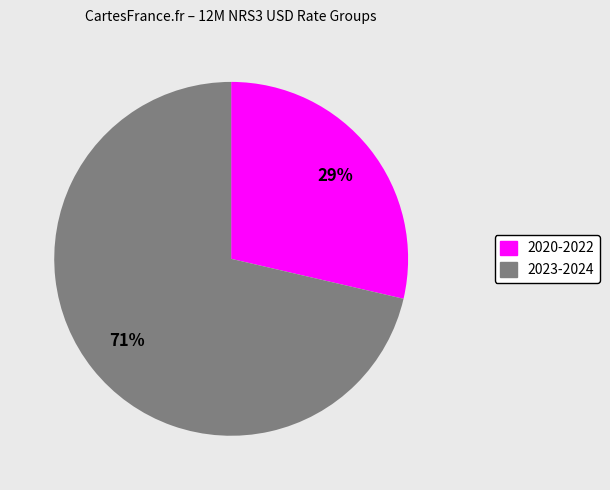

To the nearest percent, what is the average slice percentage?

50%